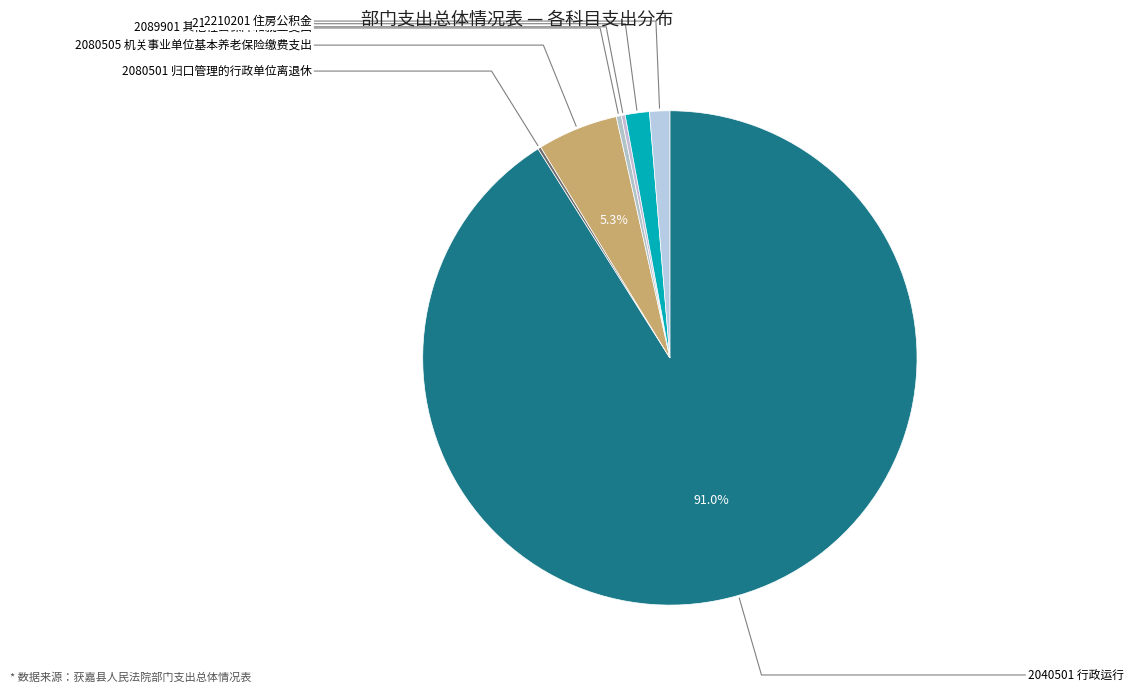

True or false: 2080801 死亡抚恤 accounts for 0% of the total.

True